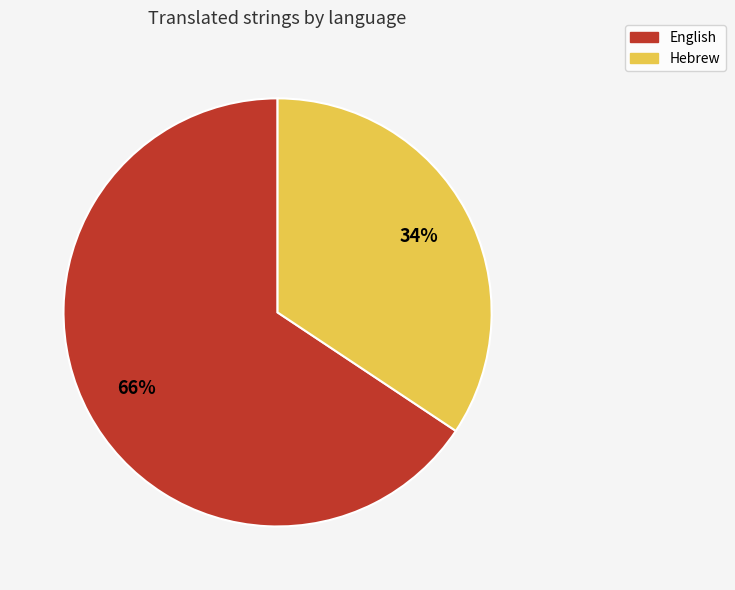

Rank the categories by value from lowest to highest.

Hebrew, English